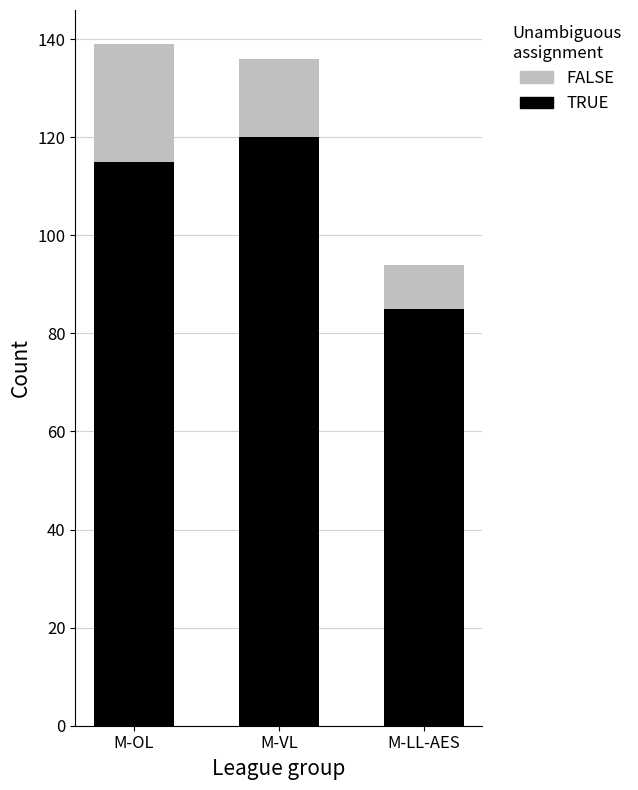

What is the highest value of the TRUE series?

120